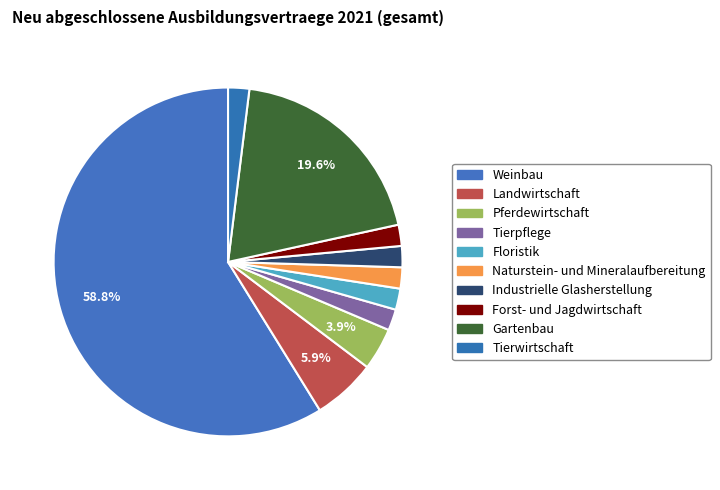

What percentage is NOT represented by Landwirtschaft?

94.1%